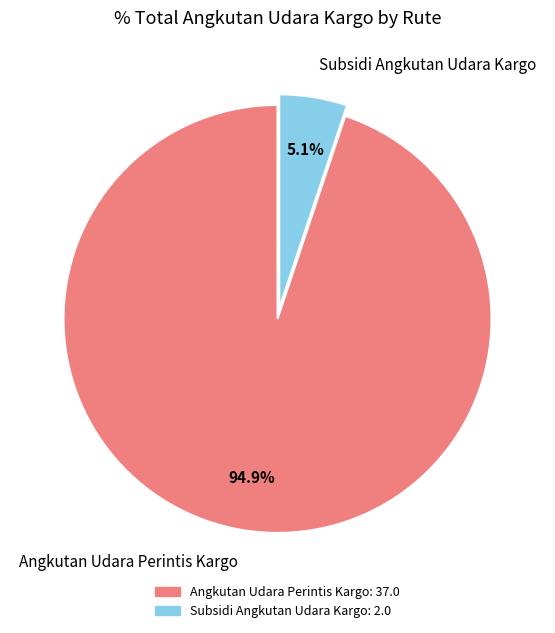

Combined, what portion of the pie is Angkutan Udara Perintis Kargo and Subsidi Angkutan Udara Kargo?

100.0%